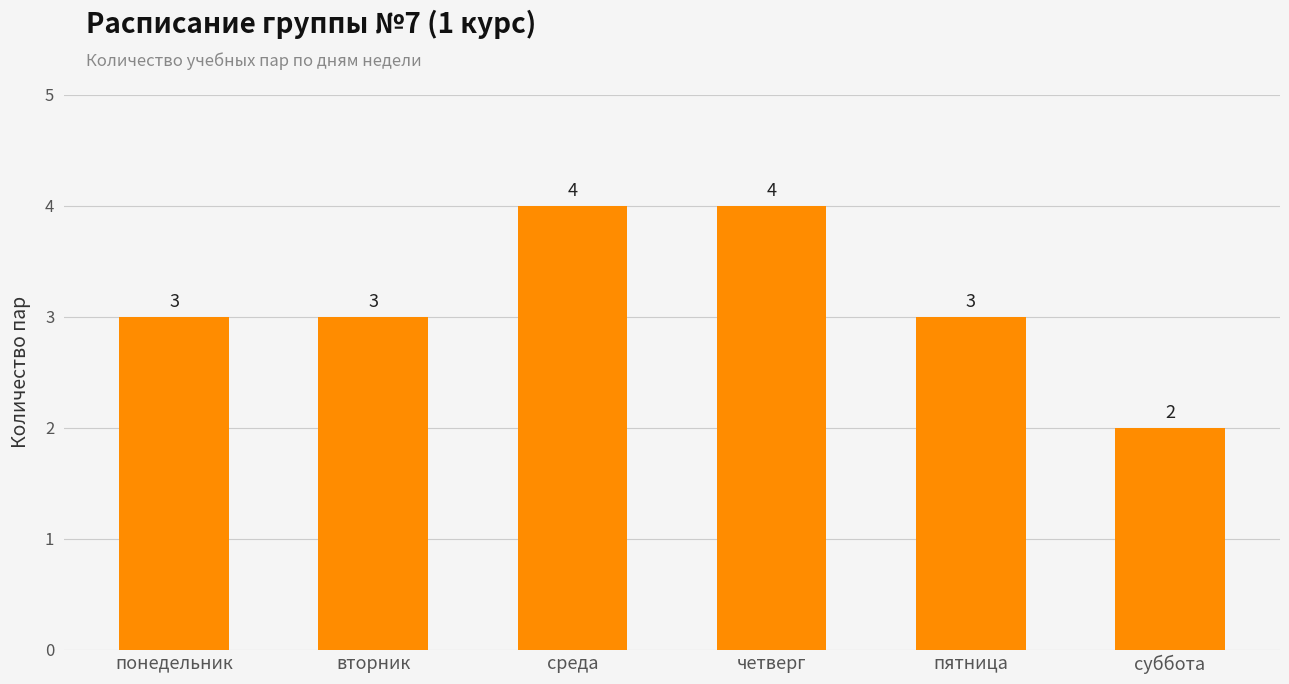

Which has a higher value, понедельник or суббота?

понедельник